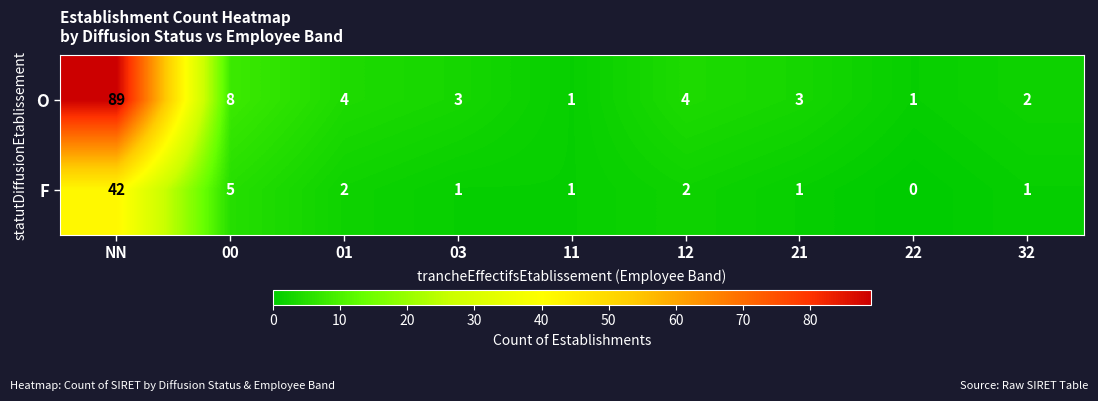

Between 11 and 22, which series saw the biggest shift?

F